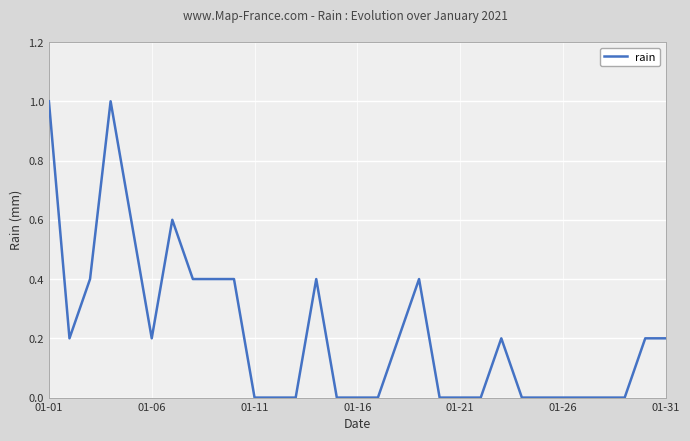

What is the sum of all values?

6.8